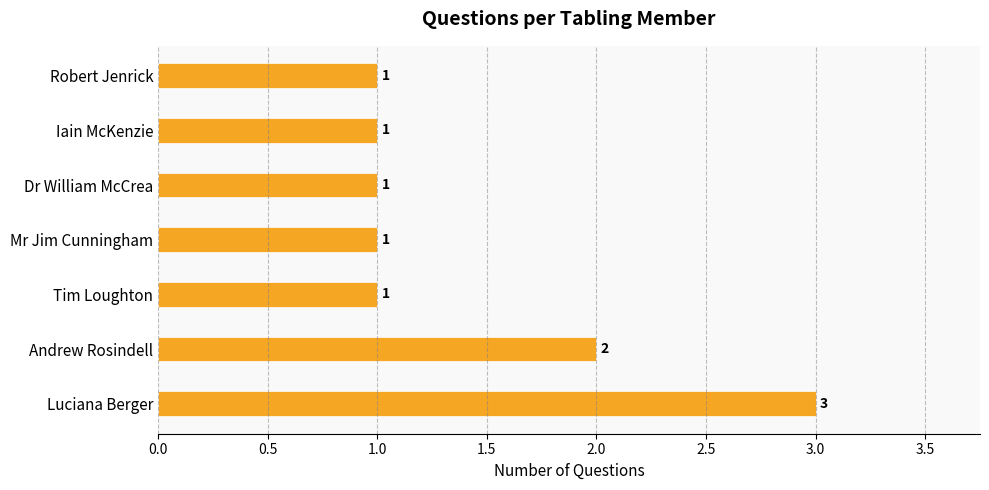

Count the values in the range 1 to 2.

6